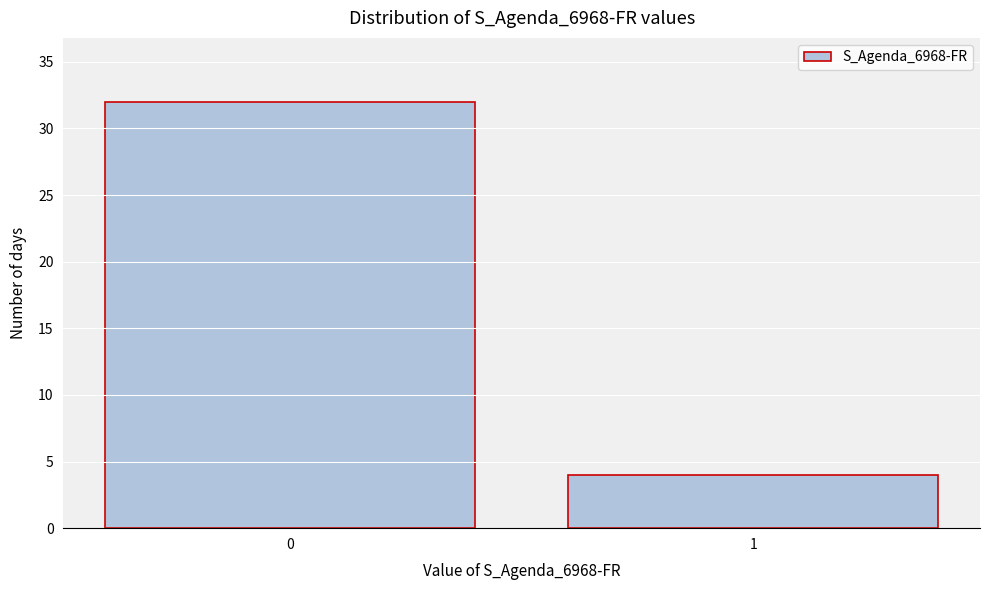

Reading right to left, transcribe all the data shown in this chart.

1=4	0=32